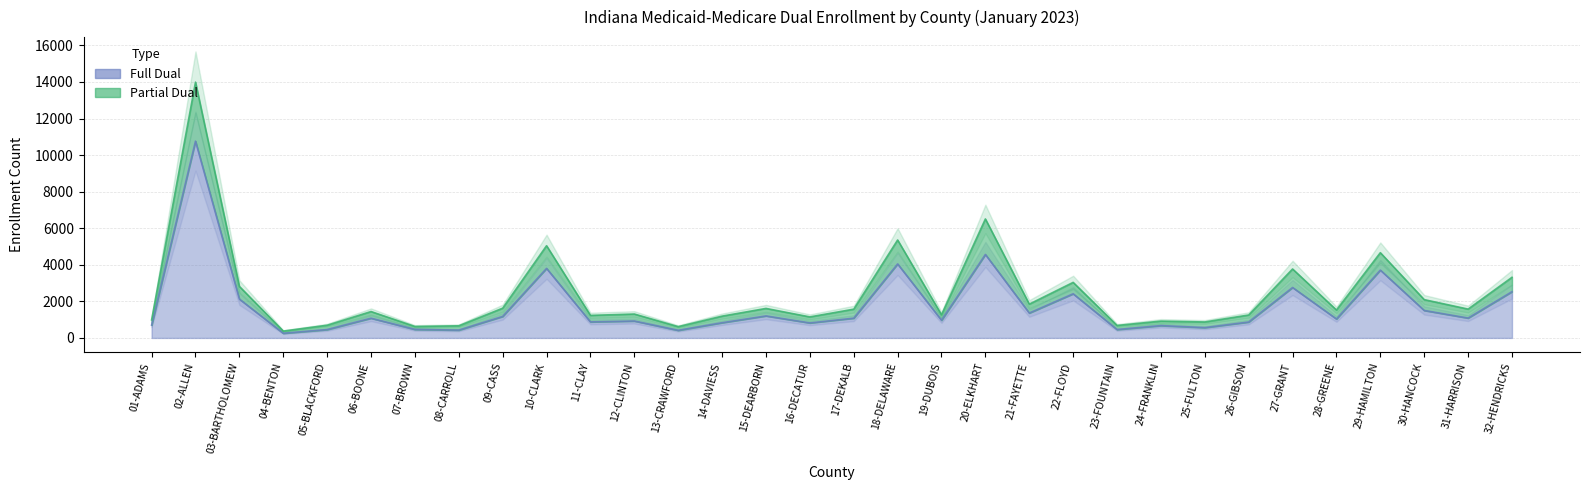

At which category is the sum across all series the highest?

02-ALLEN